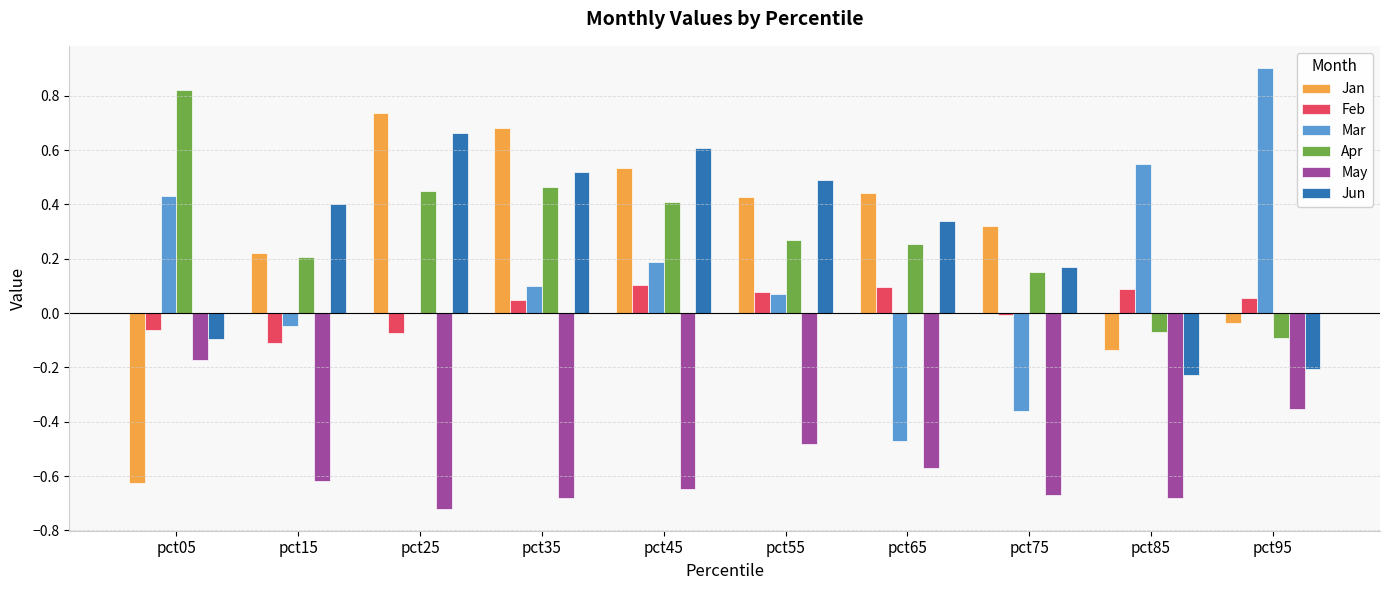

What is the sum of all Jun values?

2.7